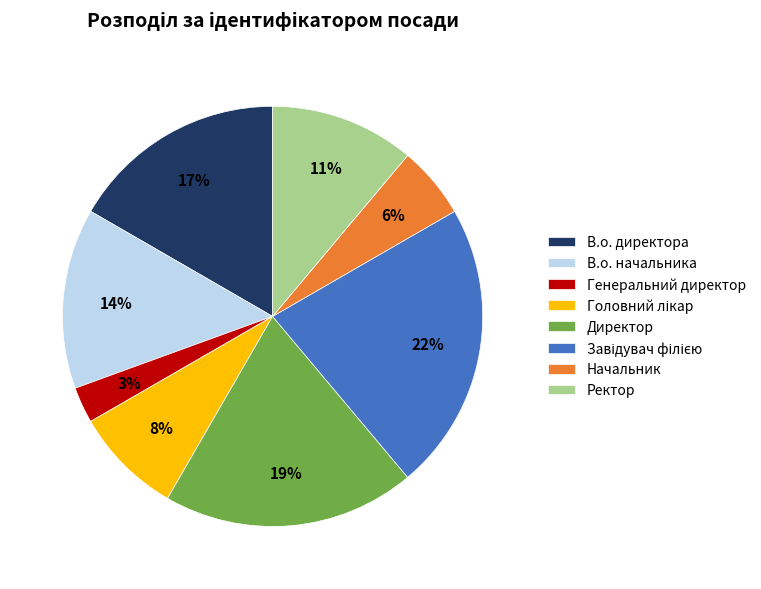

The Генеральний директор slice represents 3% of the pie. True or false?

True